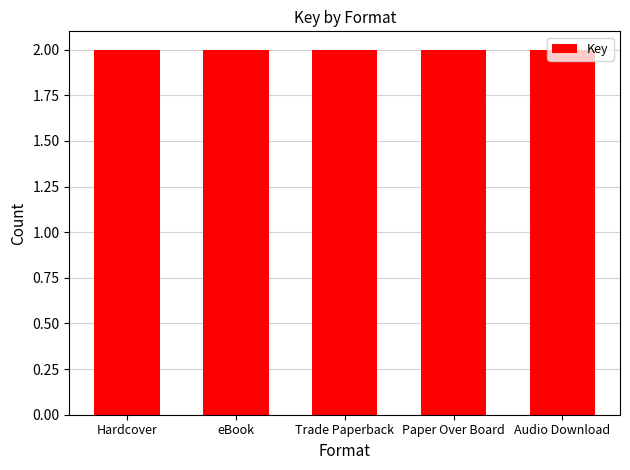

The value at Trade Paperback is 5446047. True or false?

False